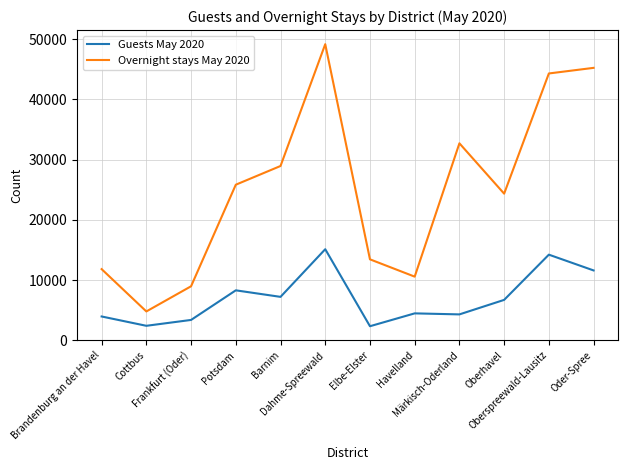

What is the sum of the Guests May 2020 values at Barnim and Cottbus?

9631